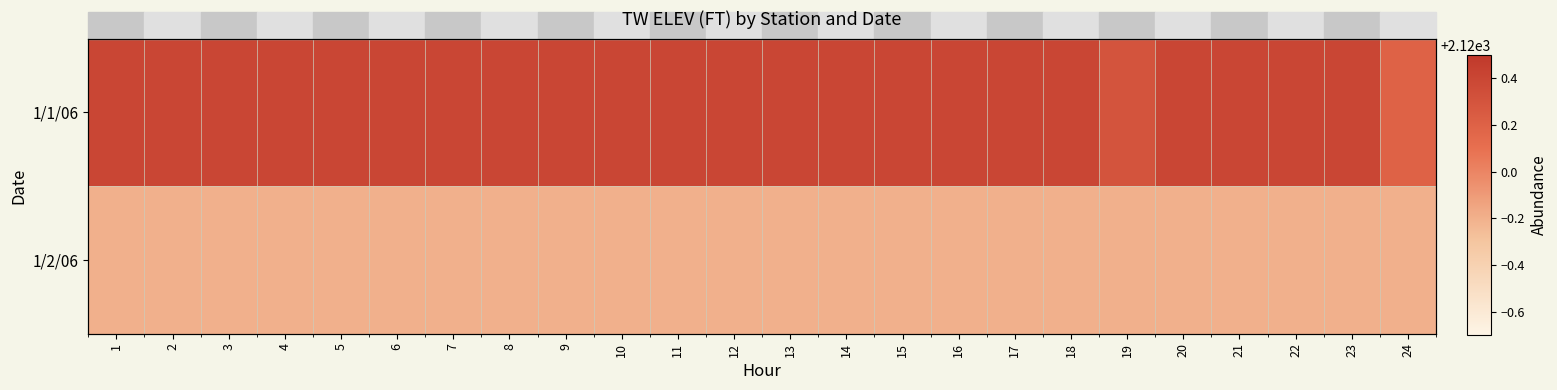

Which category has the highest value in the 1/2/06 series?

1